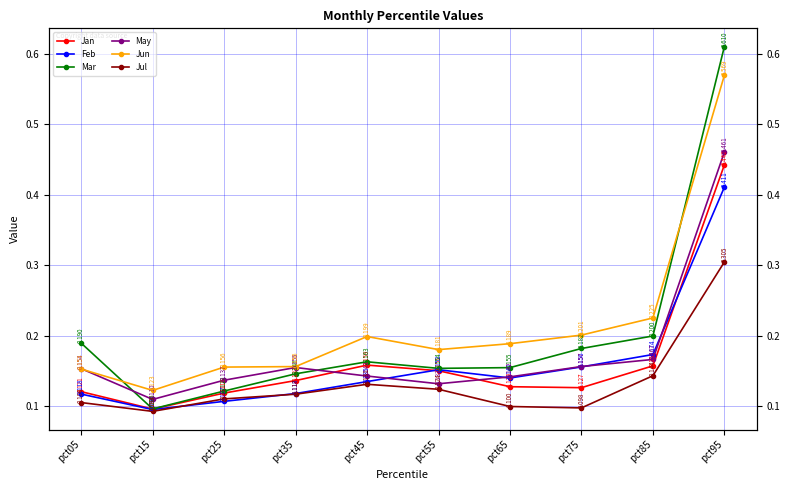

Which has a higher value, pct55 or pct75?

pct55